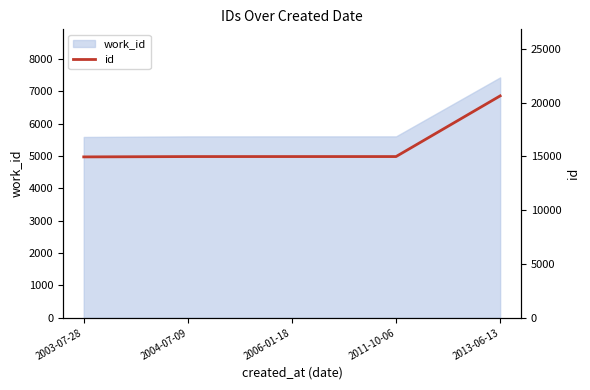

Which category has the highest value across all series?

2013-06-13